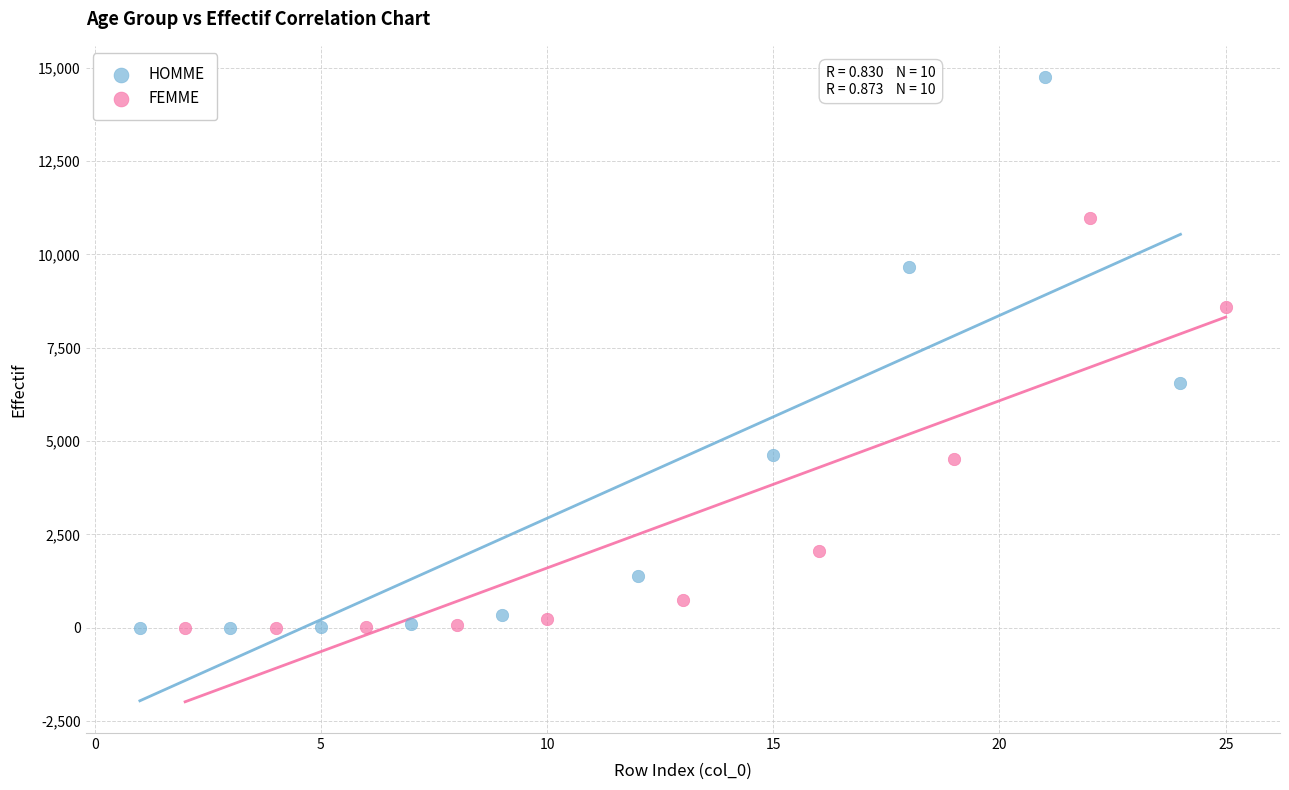

Which series has the widest spread of Y values?

HOMME